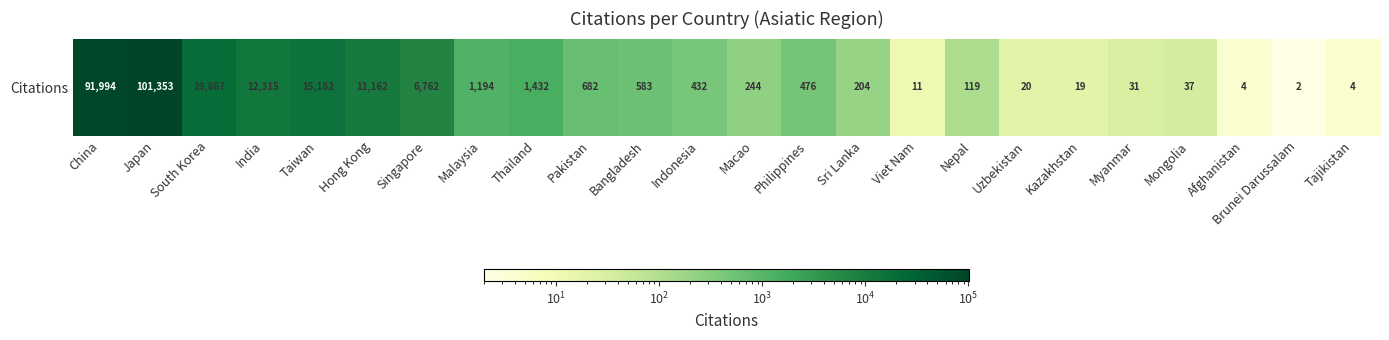

What is the ratio of the value at Indonesia to the value at Afghanistan?

108.0